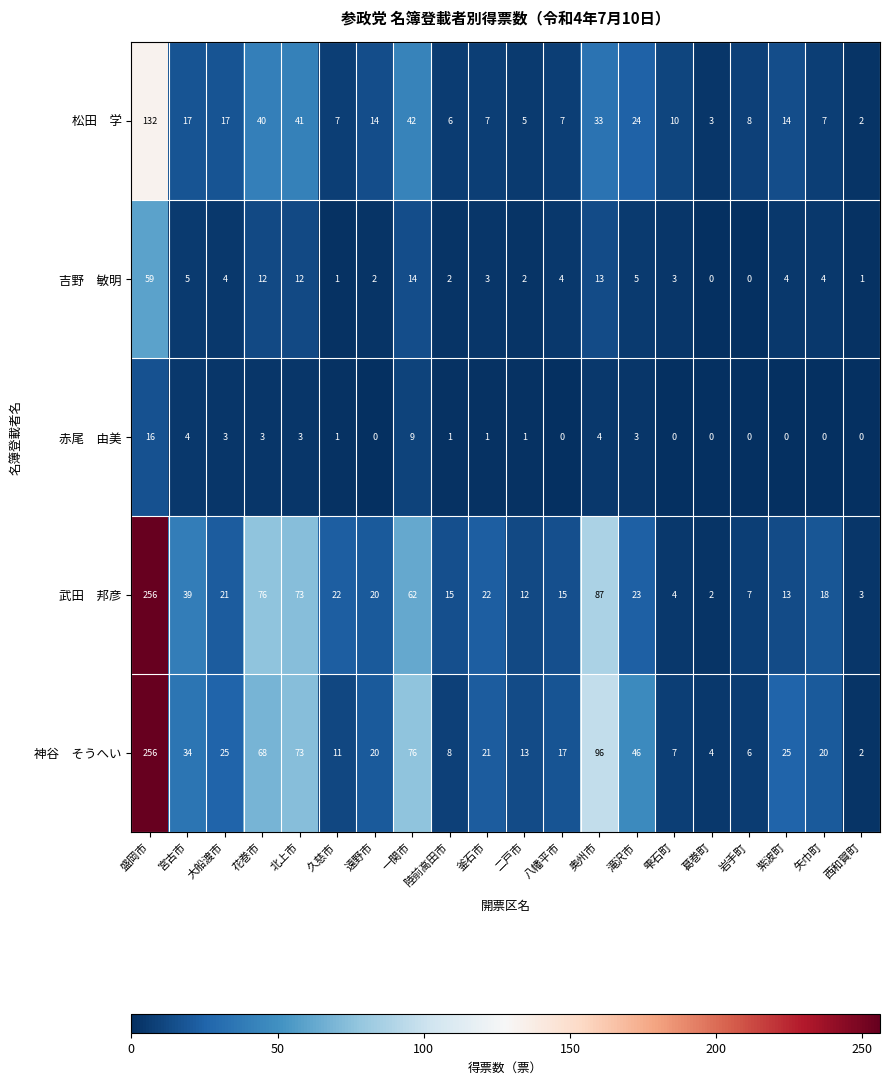

What is the total value across all series at 北上市?

202